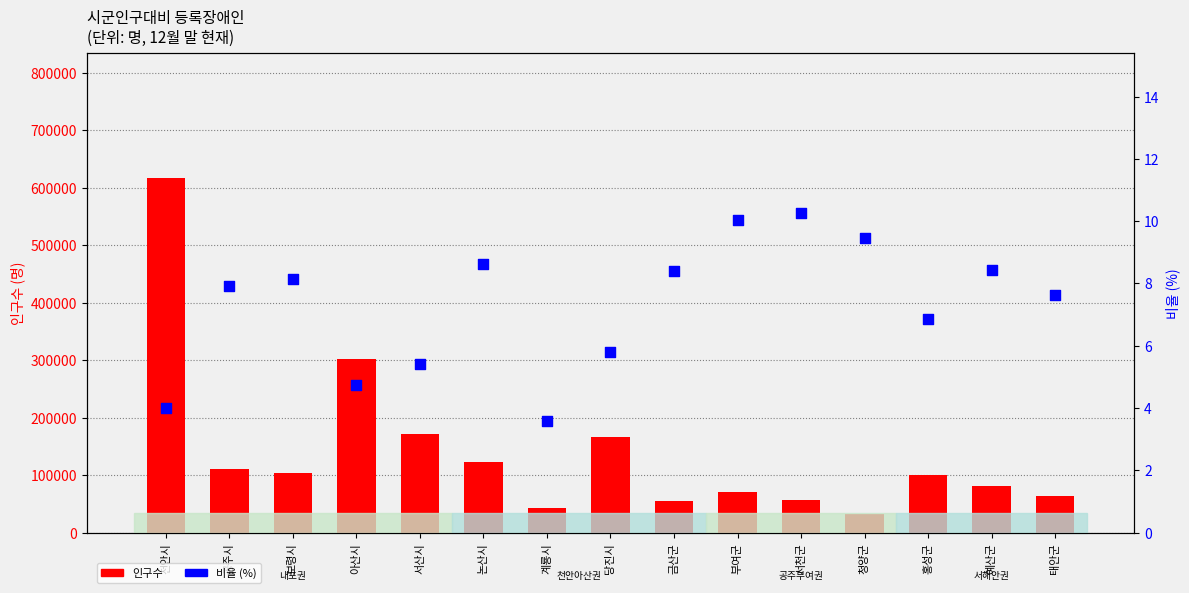

What is the total value across all series at 공주시?

109938.9